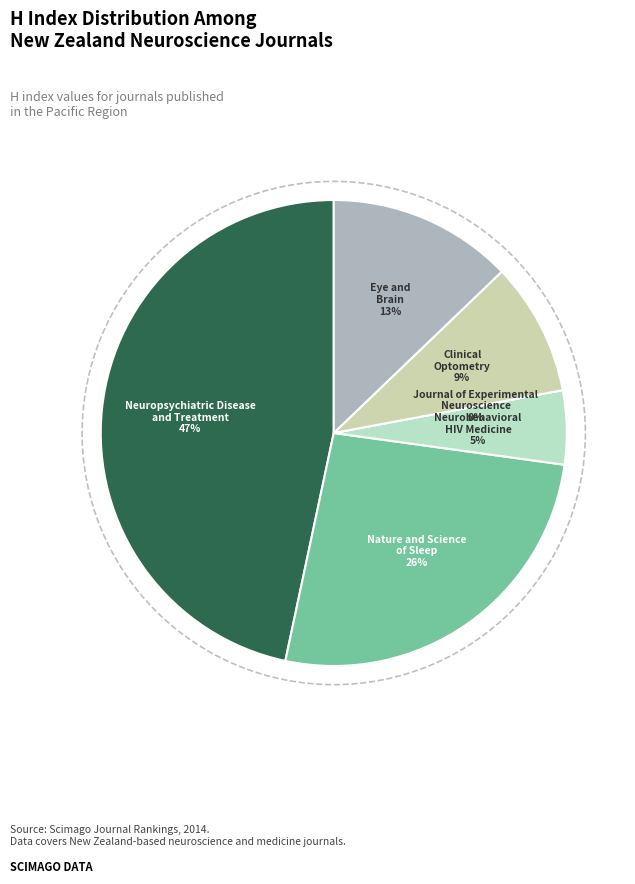

Which slice is the largest?

Neuropsychiatric Disease
and Treatment